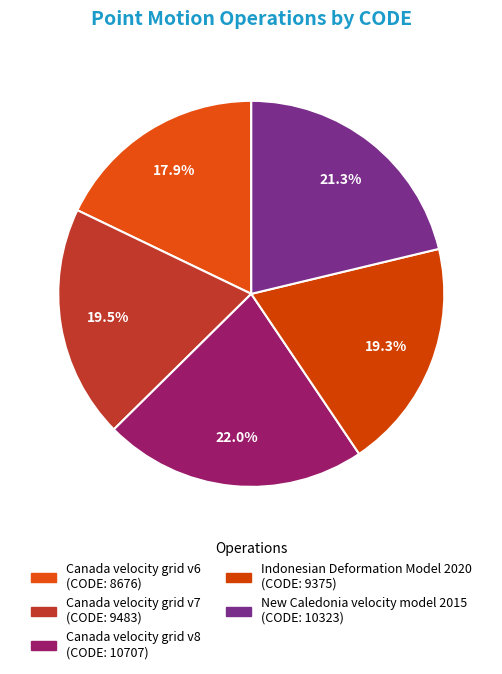

Which category has the biggest portion of the pie?

Canada velocity grid v8